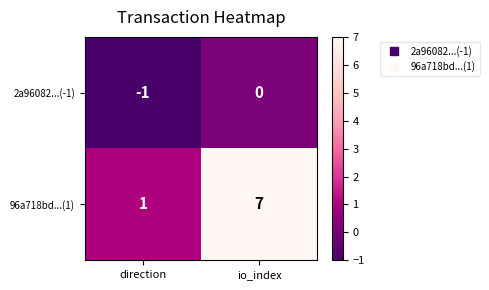

What is the average value of the 96a718bd...(1) series?

4